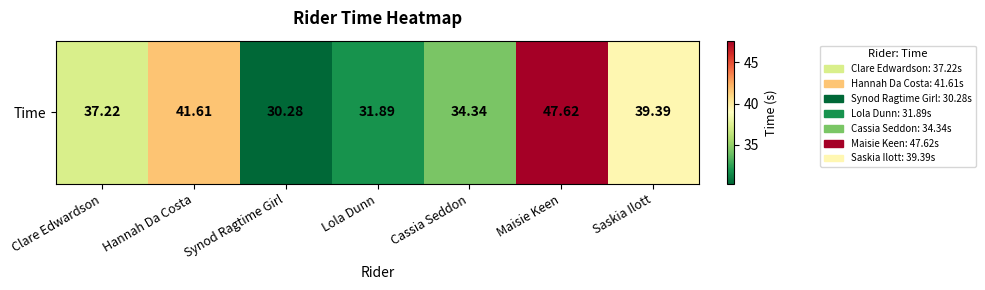

The chart shows a value of 66.3 at Clare Edwardson. True or false?

False